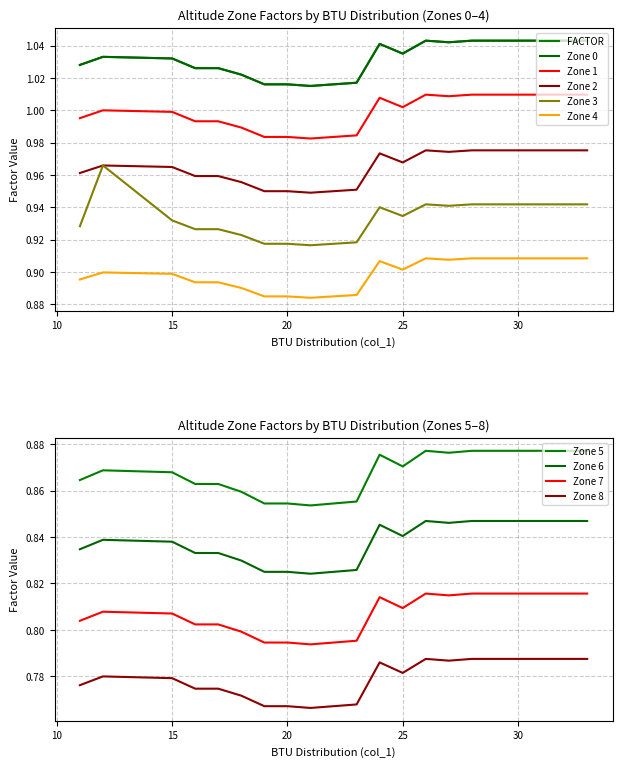

What is the sum of all Zone 1 values?

20.6